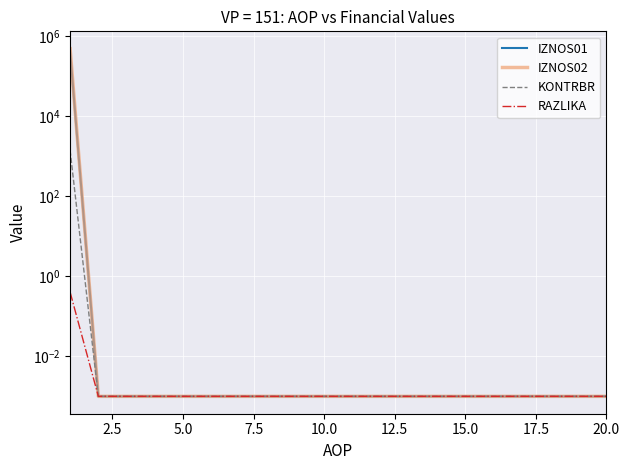

At which label is RAZLIKA closest to 0?

2.5